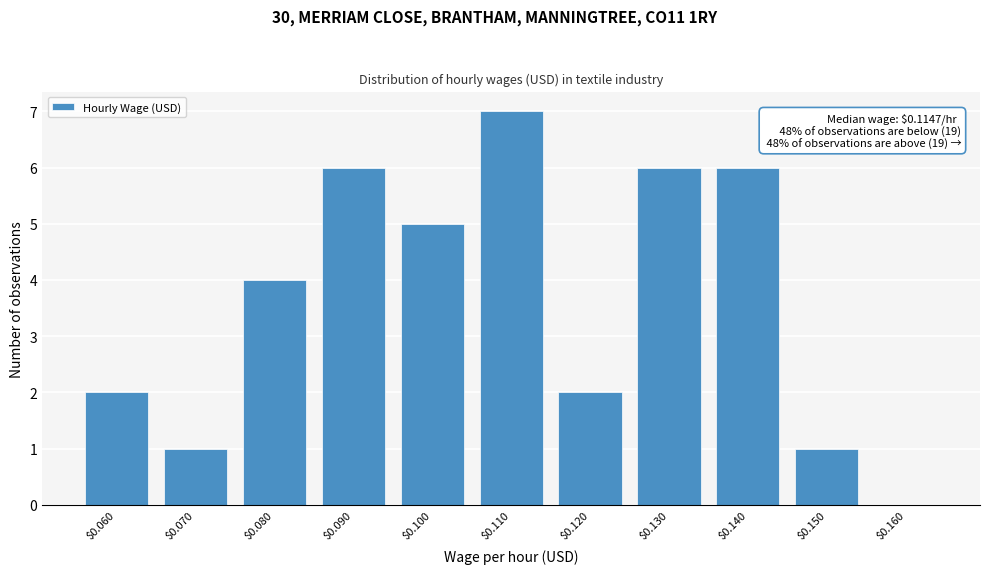

The value at $0.090 is 6. True or false?

True